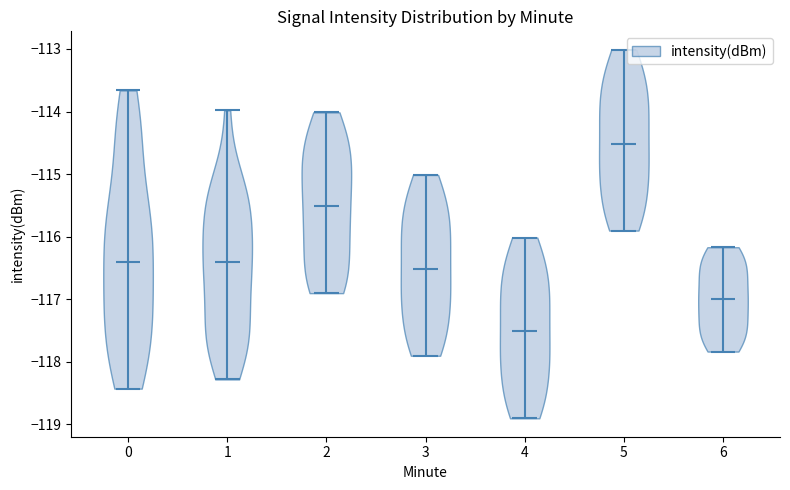

Reading left to right, read every violin against the y-axis: where its median line is, and the lowest and highest points it reaches. The values are not printed on the chart, so give them approximately, as read against the axis.

0: median line -116.4, lowest point -118.4, highest point -113.7
1: median line -116.4, lowest point -118.3, highest point -114.0
2: median line -115.5, lowest point -116.9, highest point -114.0
3: median line -116.5, lowest point -117.9, highest point -115.0
4: median line -117.5, lowest point -118.9, highest point -116.0
5: median line -114.5, lowest point -115.9, highest point -113.0
6: median line -117.0, lowest point -117.8, highest point -116.2